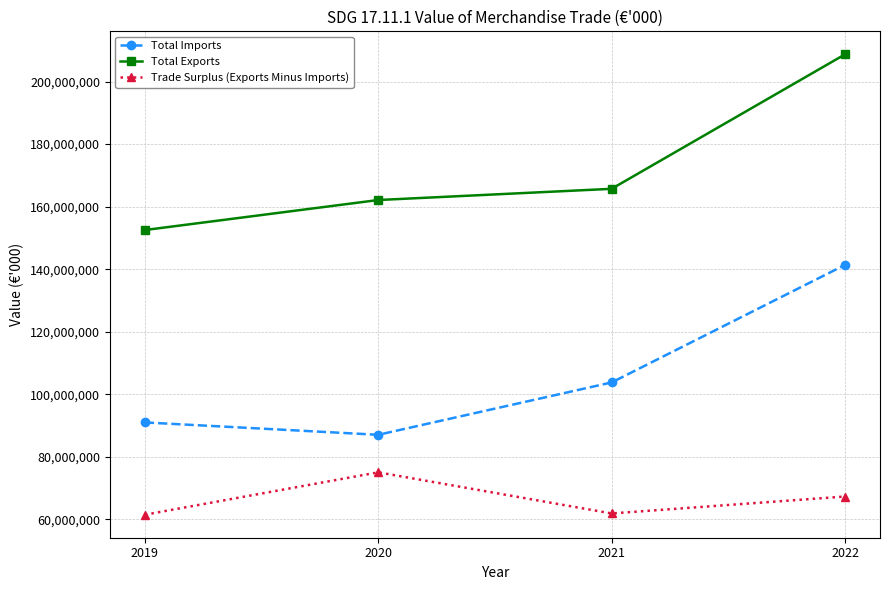

At which category is the sum across all series the highest?

2022